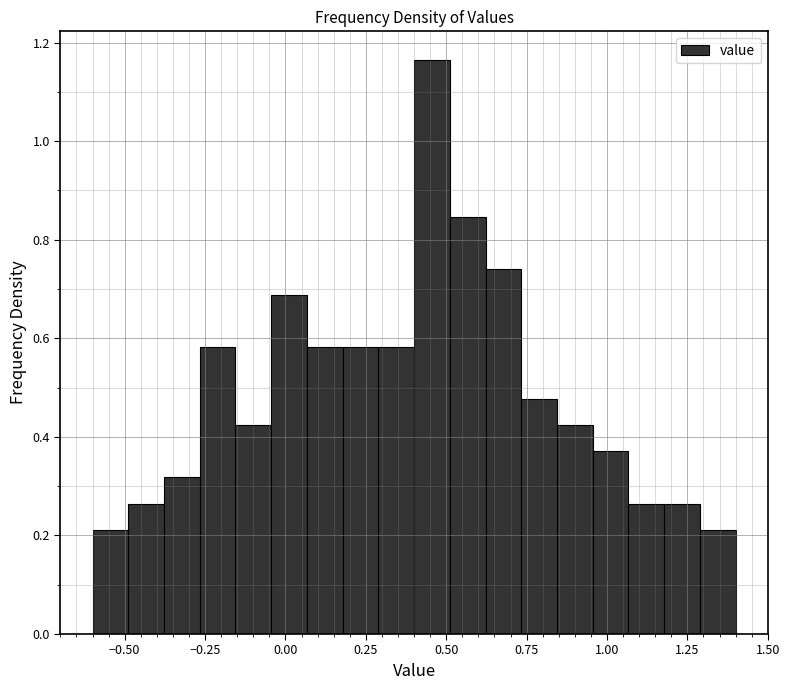

Read against the x-axis, roughly where is the centre of the tallest bar?

0.45